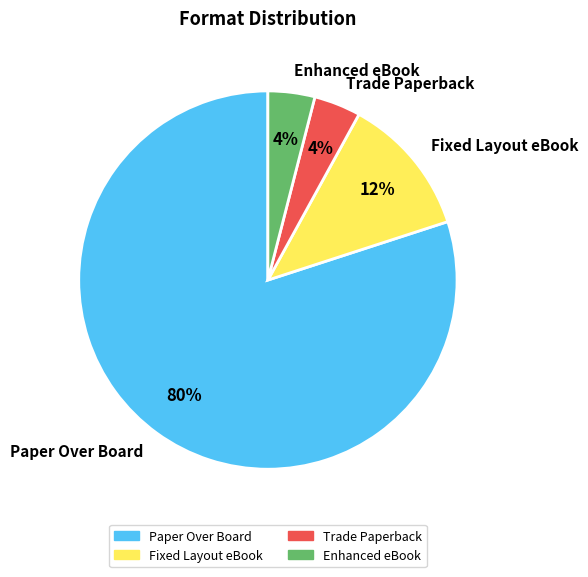

To the nearest percent, what is the difference between the Paper Over Board and Trade Paperback slice percentages?

76%